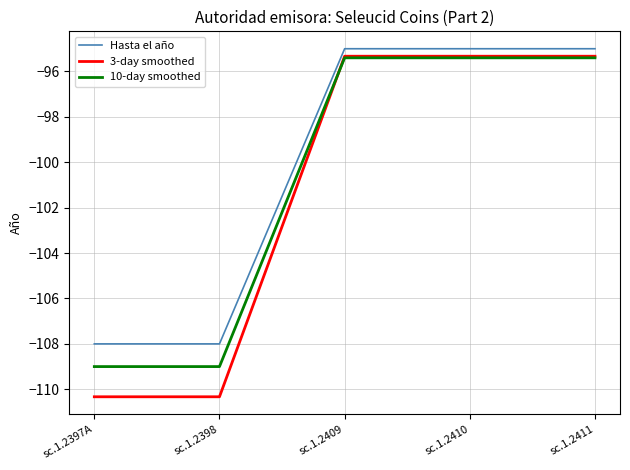

What is the average value of the Hasta el año series?

-100.2